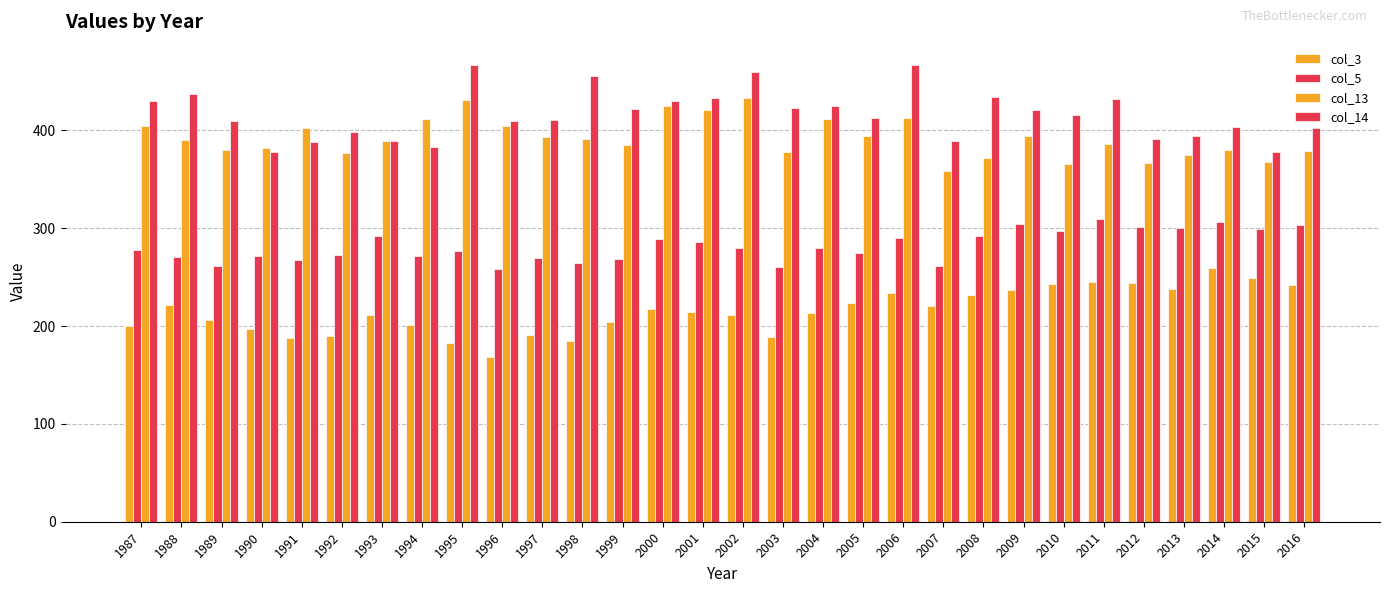

Where is col_13 nearest to the value 395?

2005